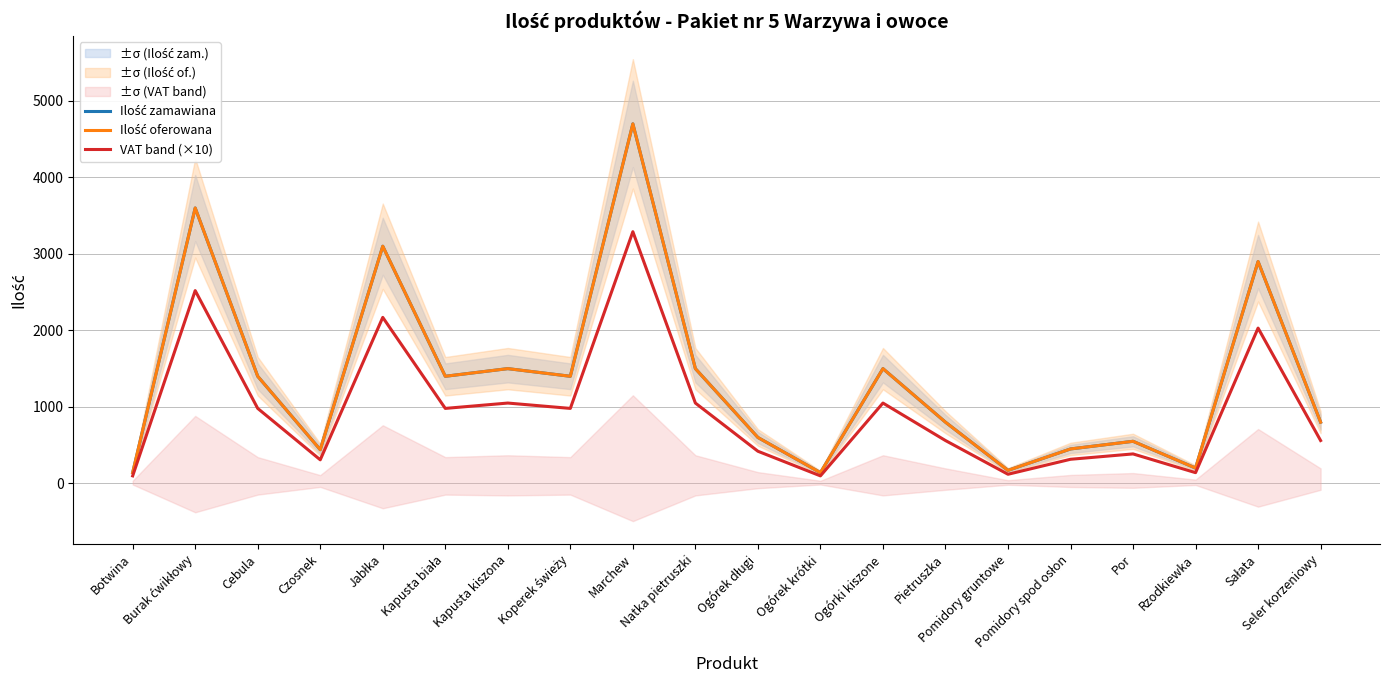

What is the label of the 19th point from the right?

Burak ćwikłowy